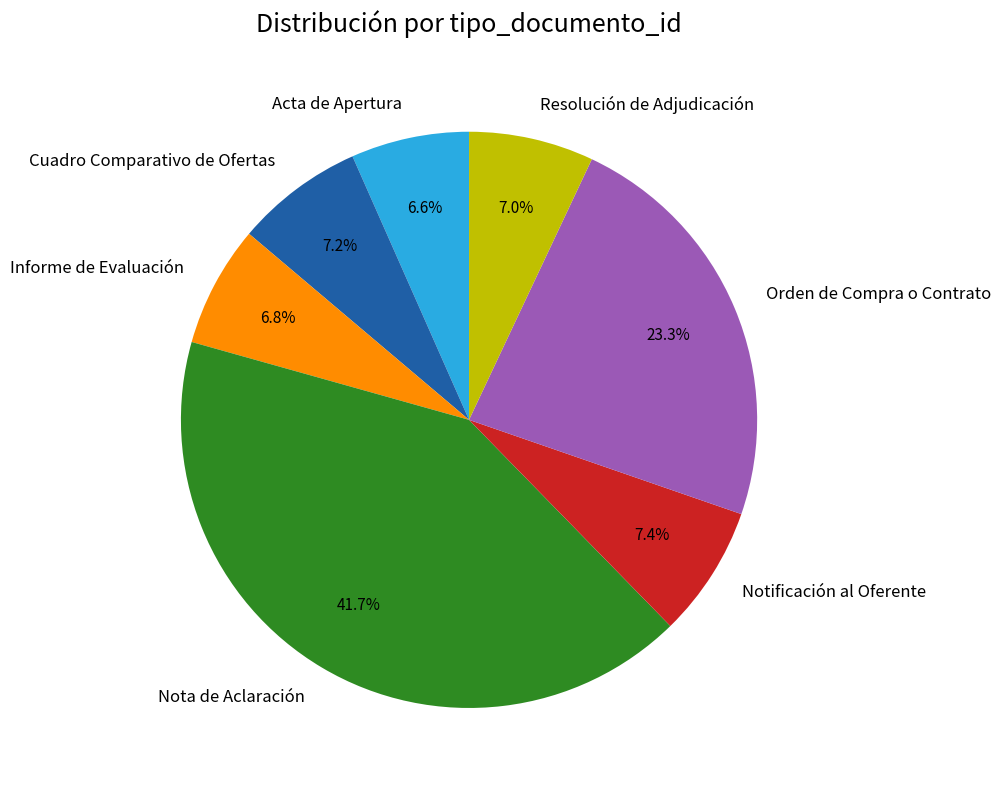

To the nearest percent, what percentage of the pie is Cuadro Comparativo de Ofertas?

7%